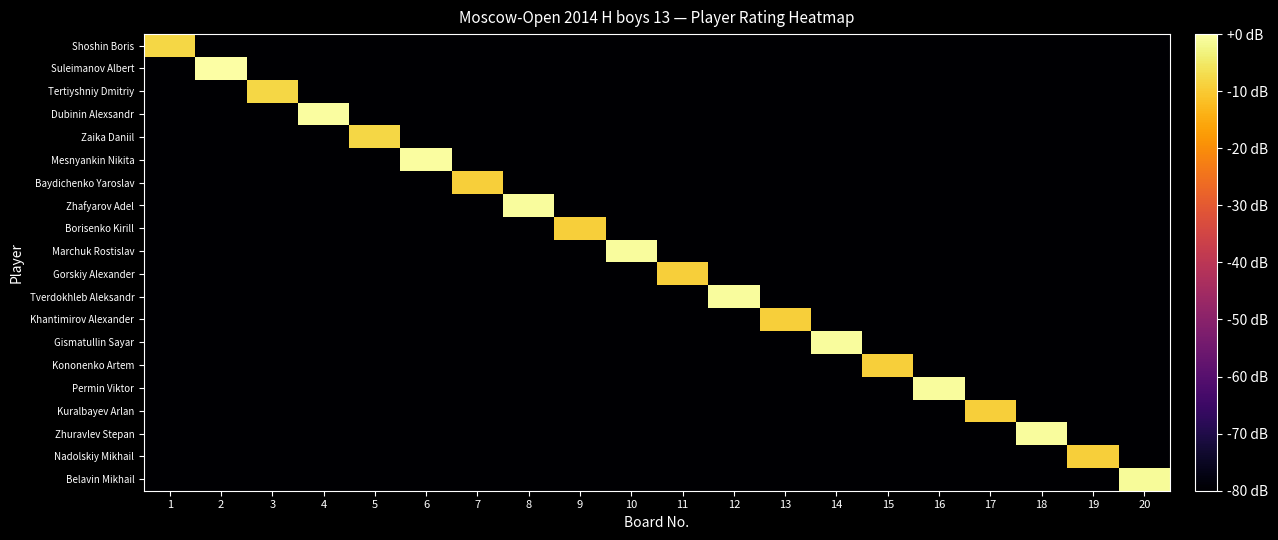

Count the number of data series in this chart.

20